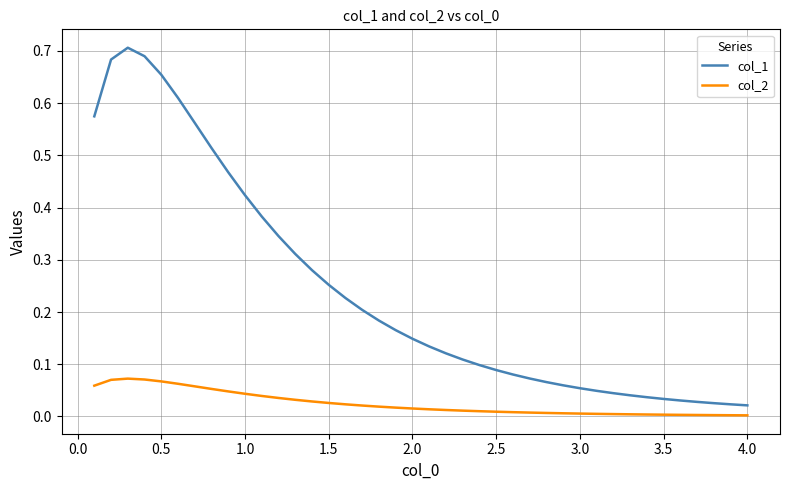

List the series in order of their overall mean, lowest first.

col_2, col_1